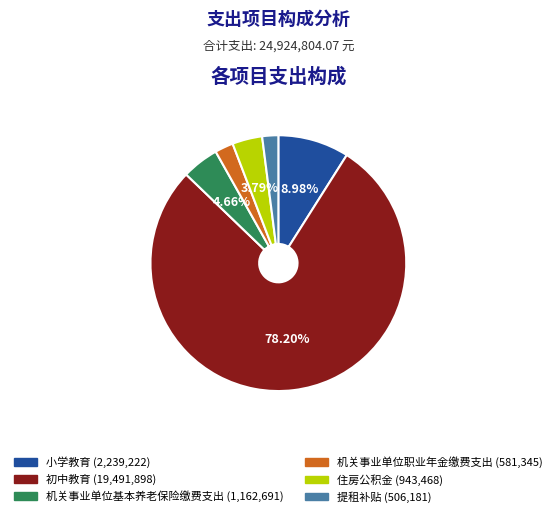

Which category accounts for the majority?

初中教育